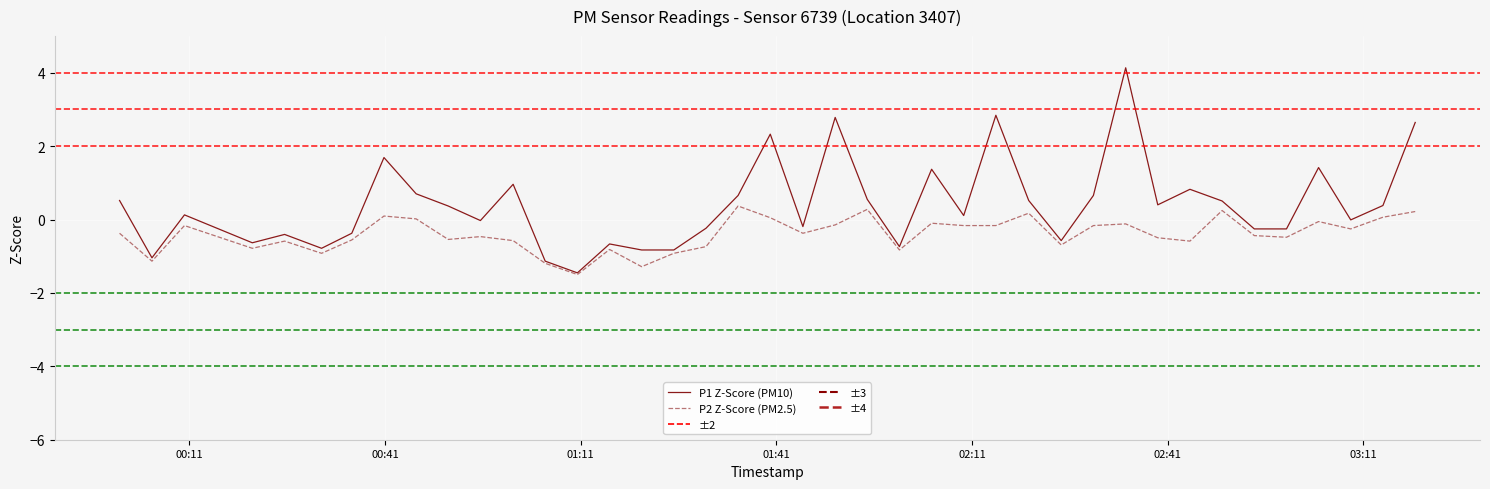

Does the chart have visible grid lines?

Yes